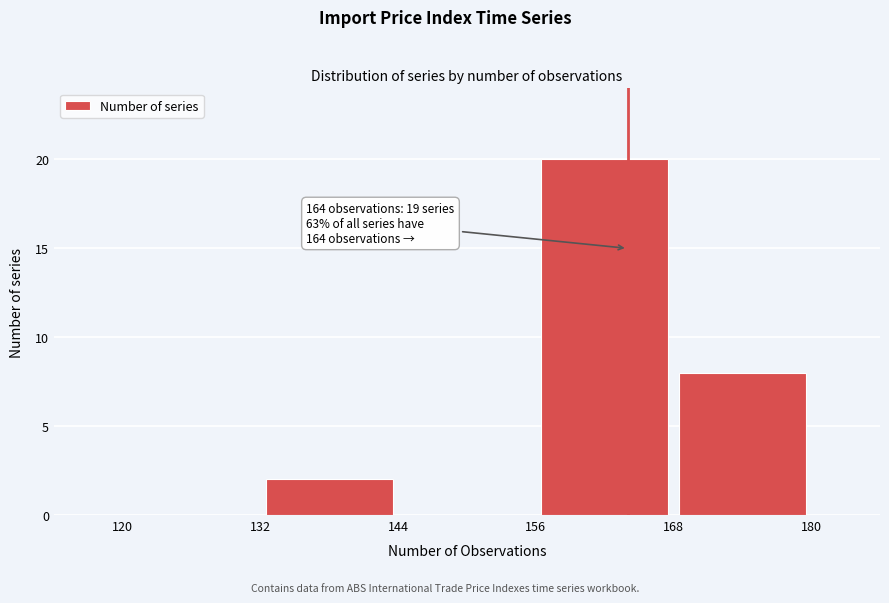

Which range on the x-axis has the tallest bar?

156 to 168